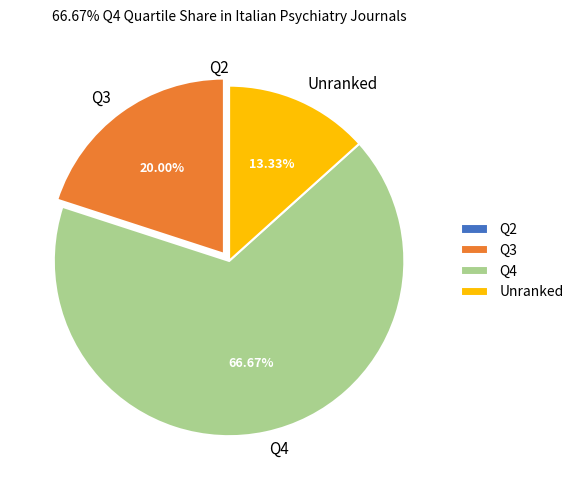

Approximately how many times larger is the value at Q4 compared to Q3?

3.3